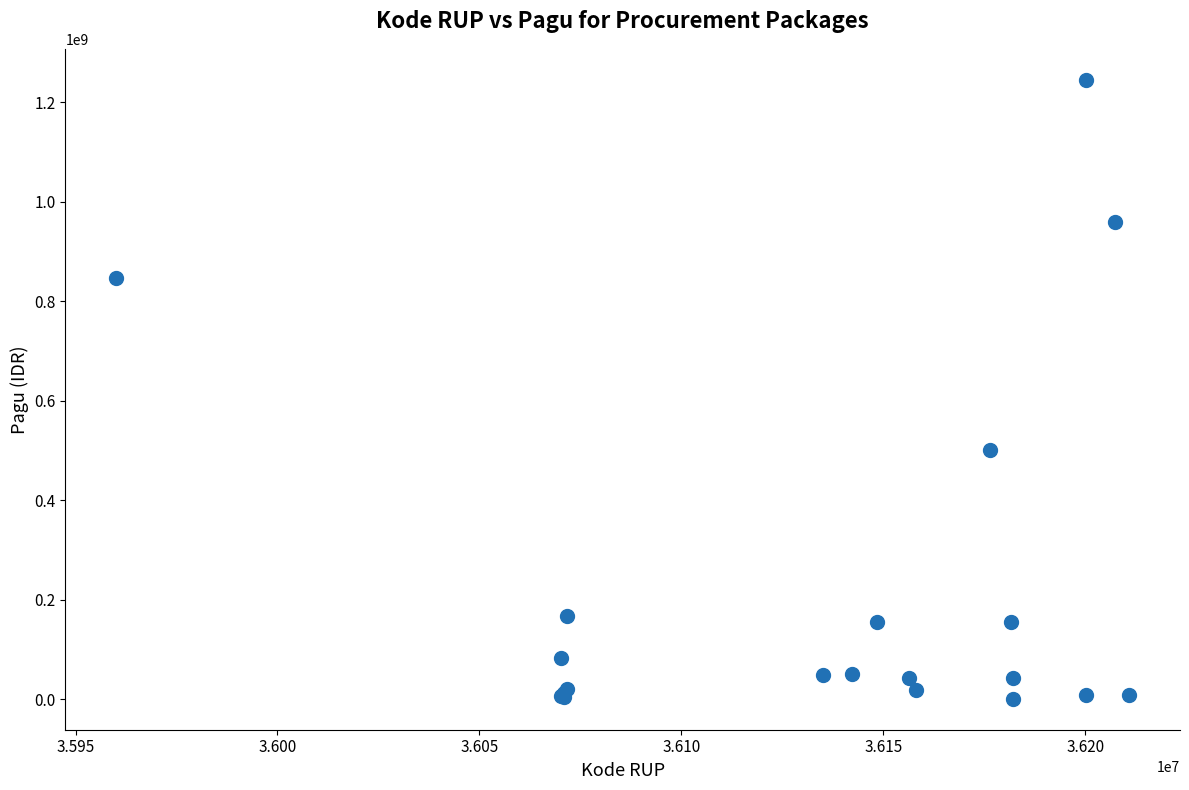

What Y value in the scatter plot is closest to 622840000?

499932000